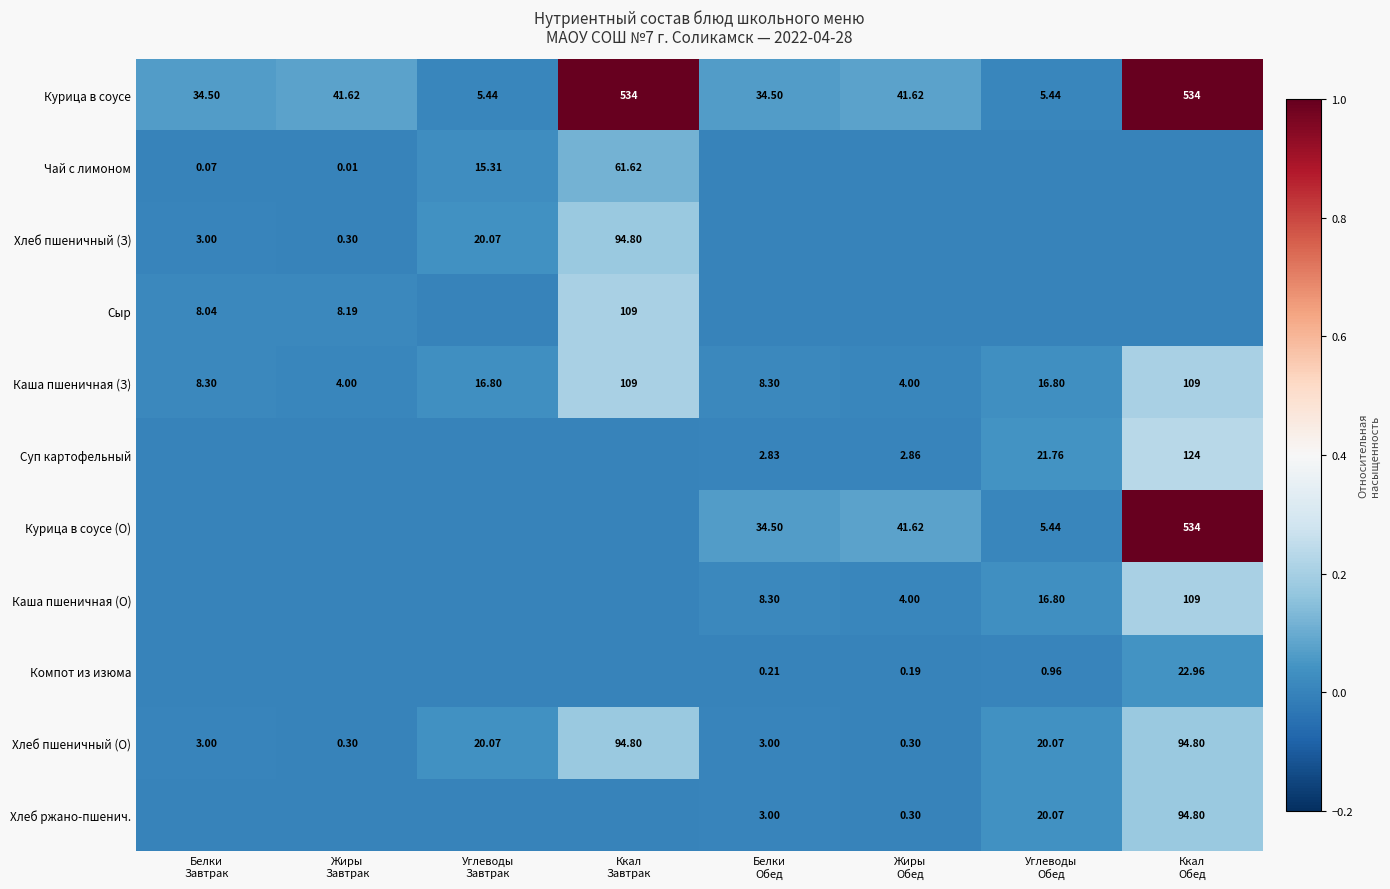

List the labels in order of Суп картофельный value, smallest first.

Белки Завтрак, Жиры Завтрак, Углеводы Завтрак, Ккал Завтрак, Белки Обед, Жиры Обед, Углеводы Обед, Ккал Обед